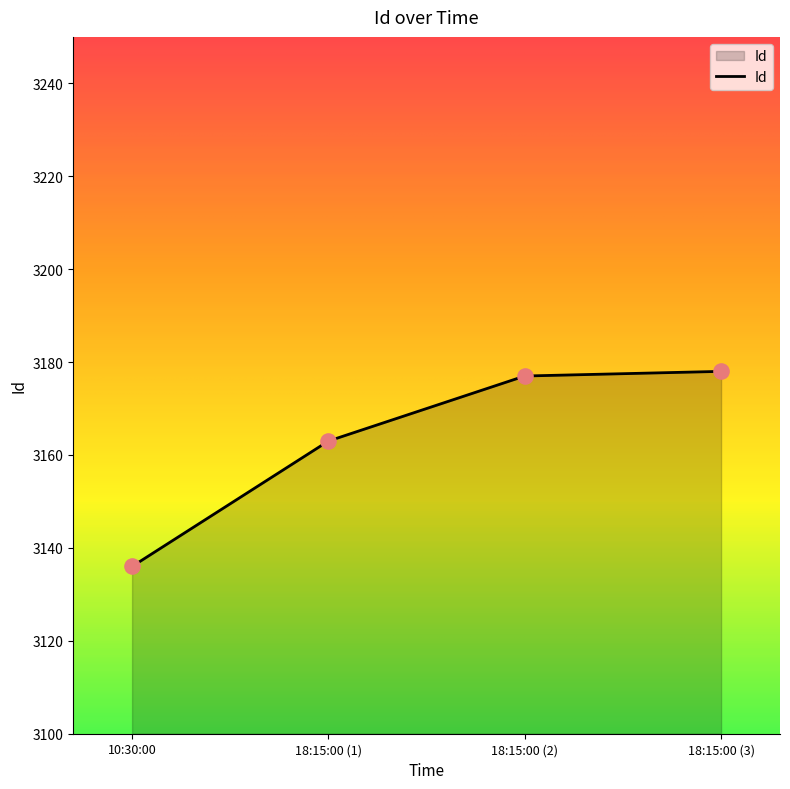

What is the change in value from 18:15:00 (1) to 18:15:00 (3)?

+15